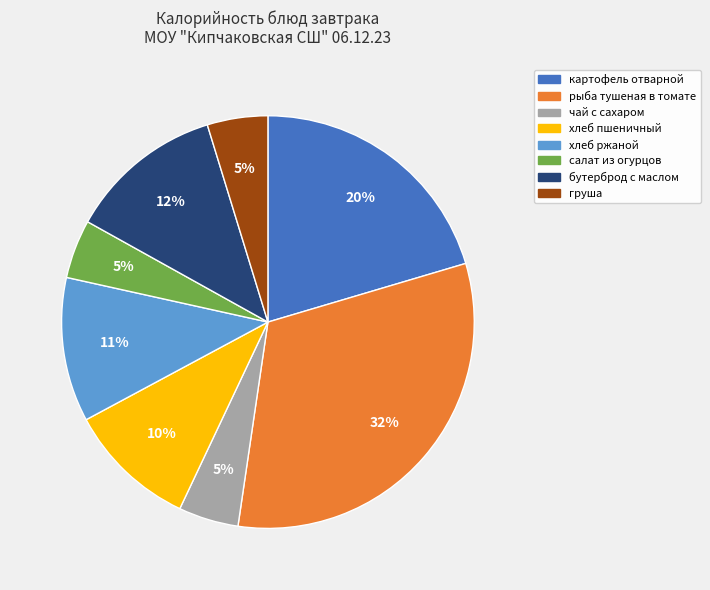

Which slice is the largest?

рыба тушеная в томате